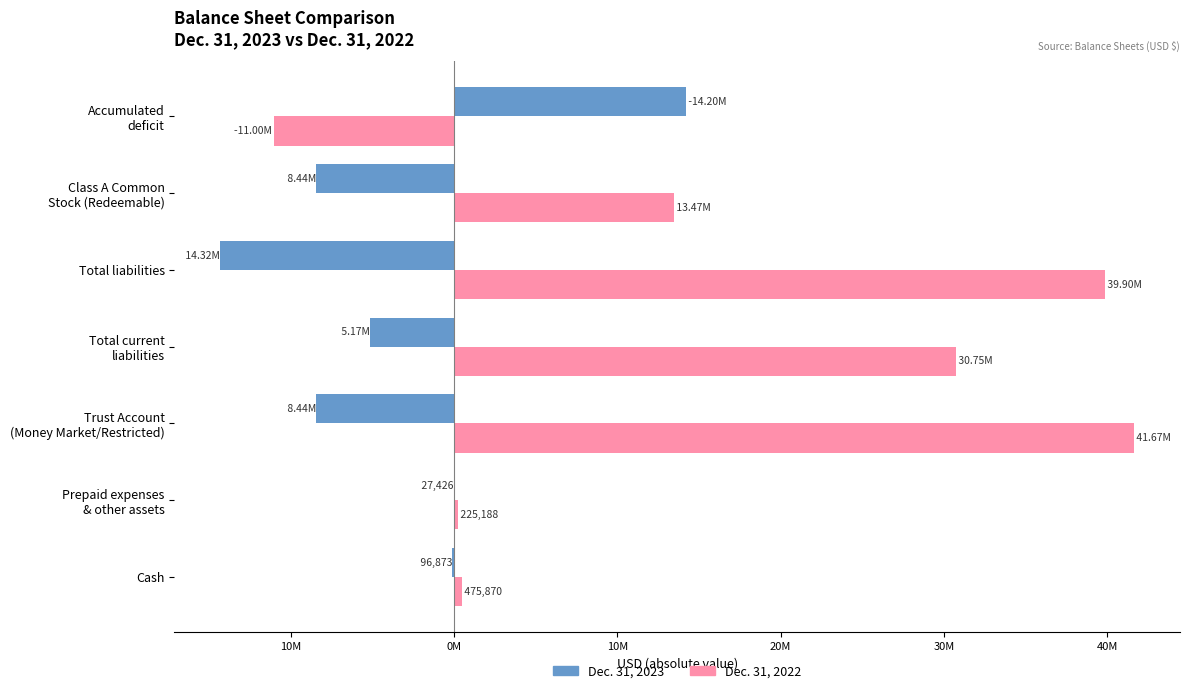

What is the difference between the second highest and minimum values in the Dec. 31, 2022 series?

50899042